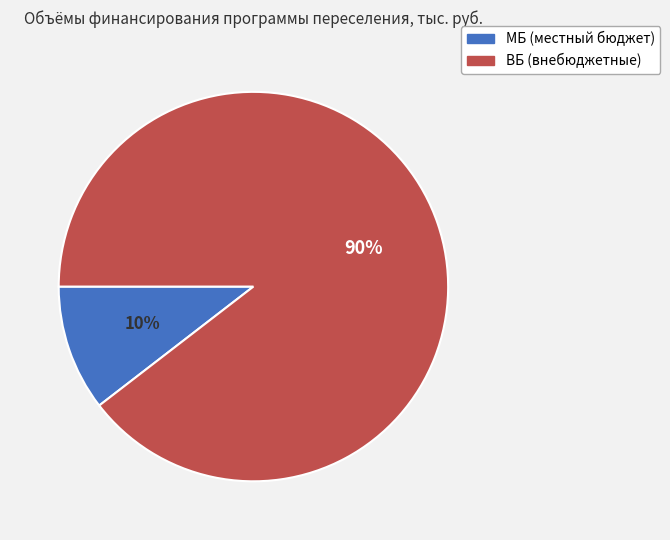

Is there any slice that represents more than half of the pie?

Yes